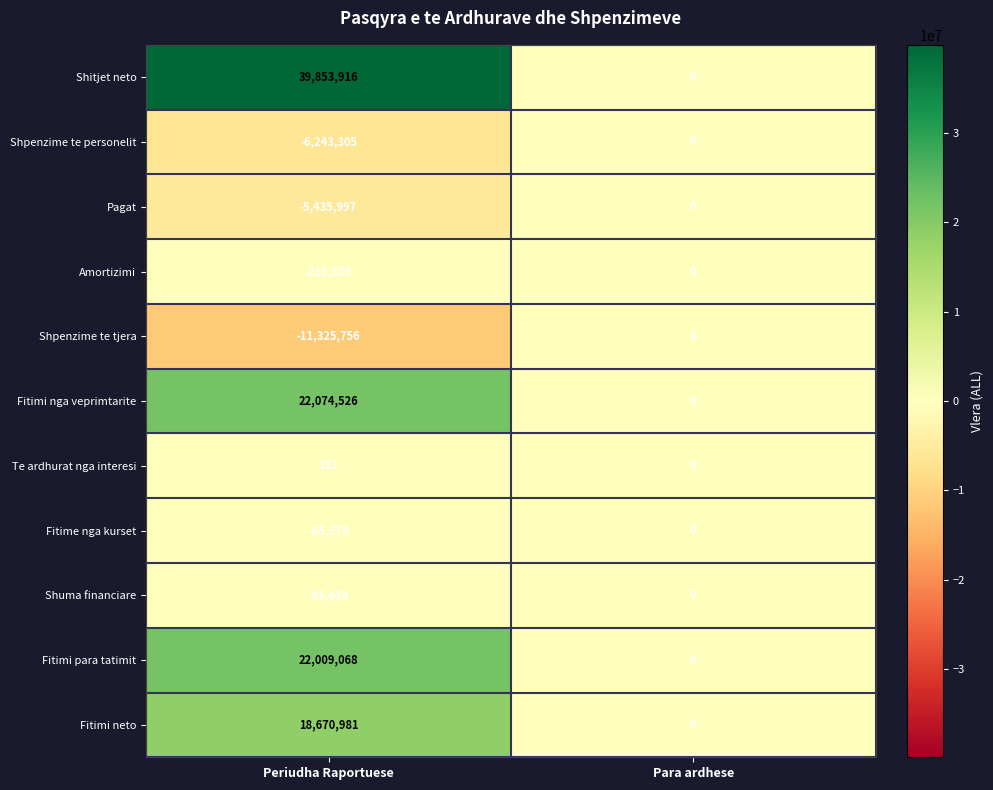

Rank the series at Periudha Raportuese from lowest to highest value.

Shpenzime te tjera, Shpenzime te personelit, Pagat, Amortizimi, Fitime nga kurset, Shuma financiare, Te ardhurat nga interesi, Fitimi neto, Fitimi para tatimit, Fitimi nga veprimtarite, Shitjet neto